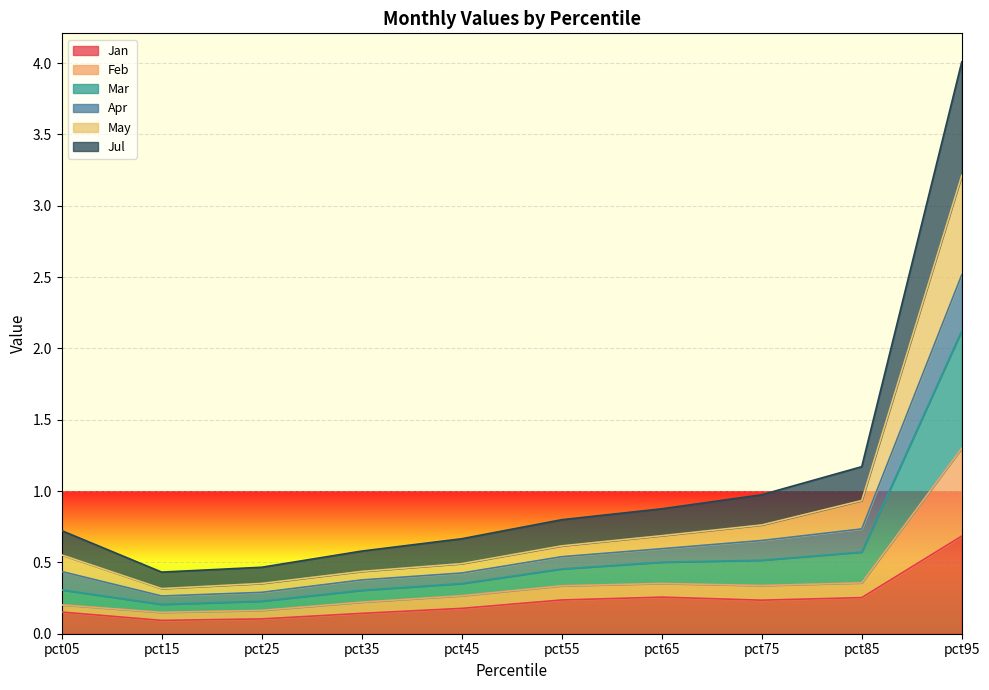

True or false: Jan has a value of 0.1 at pct65.

False